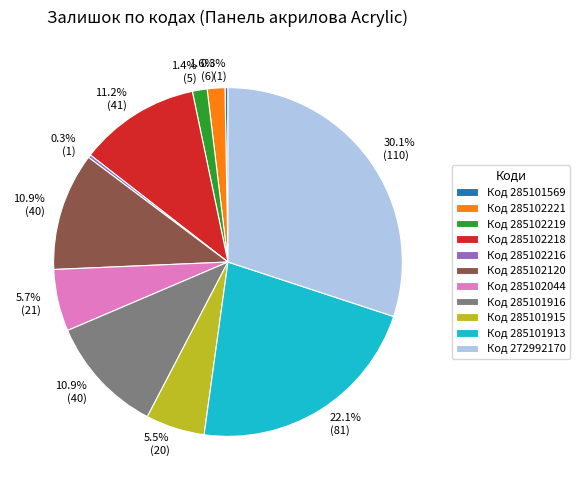

Is there any slice that represents more than half of the pie?

No